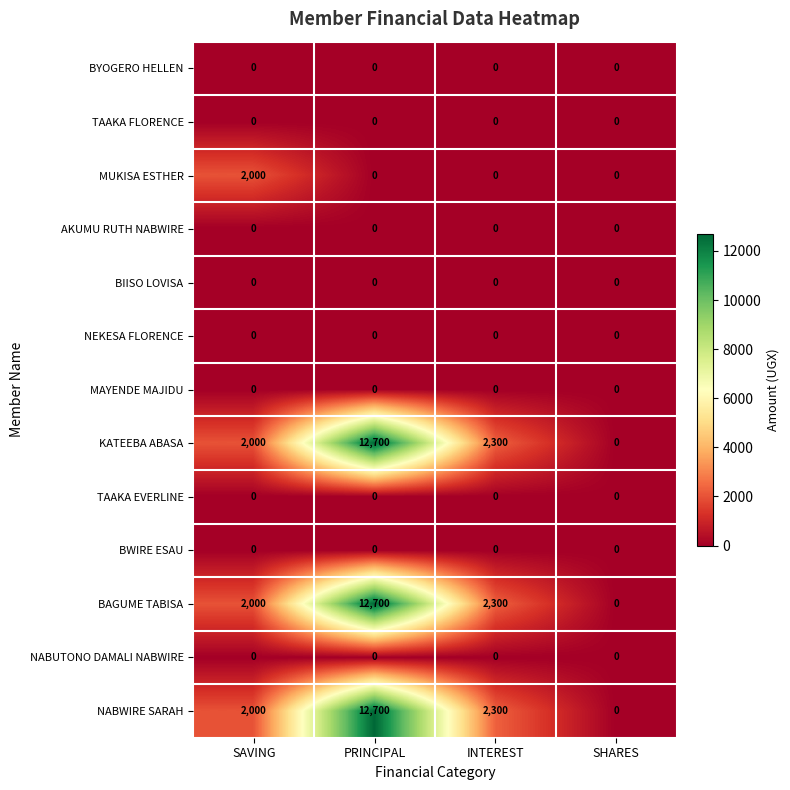

At which category is the sum across all series the highest?

PRINCIPAL